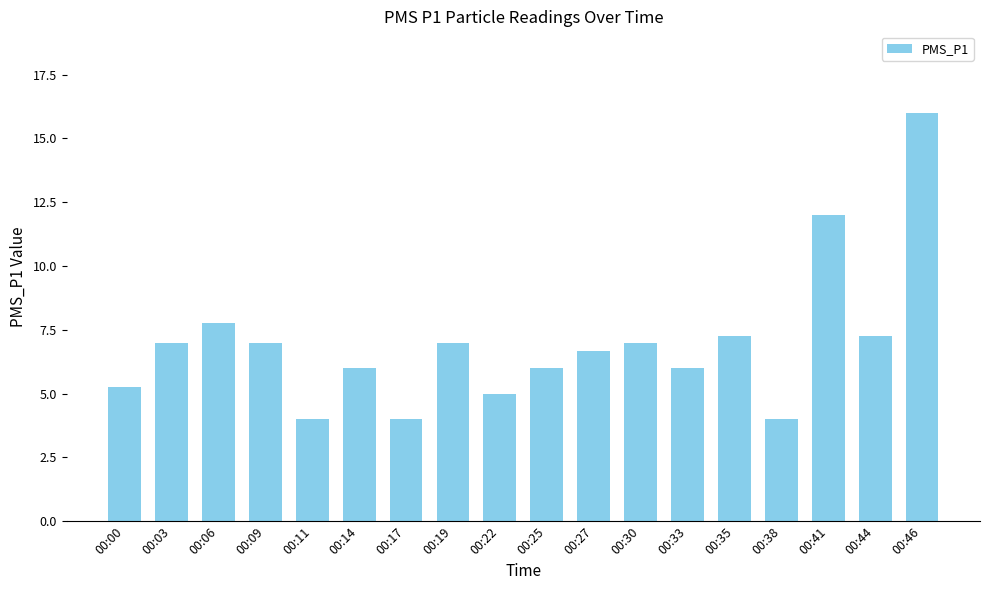

What is the sum of all values?

125.2